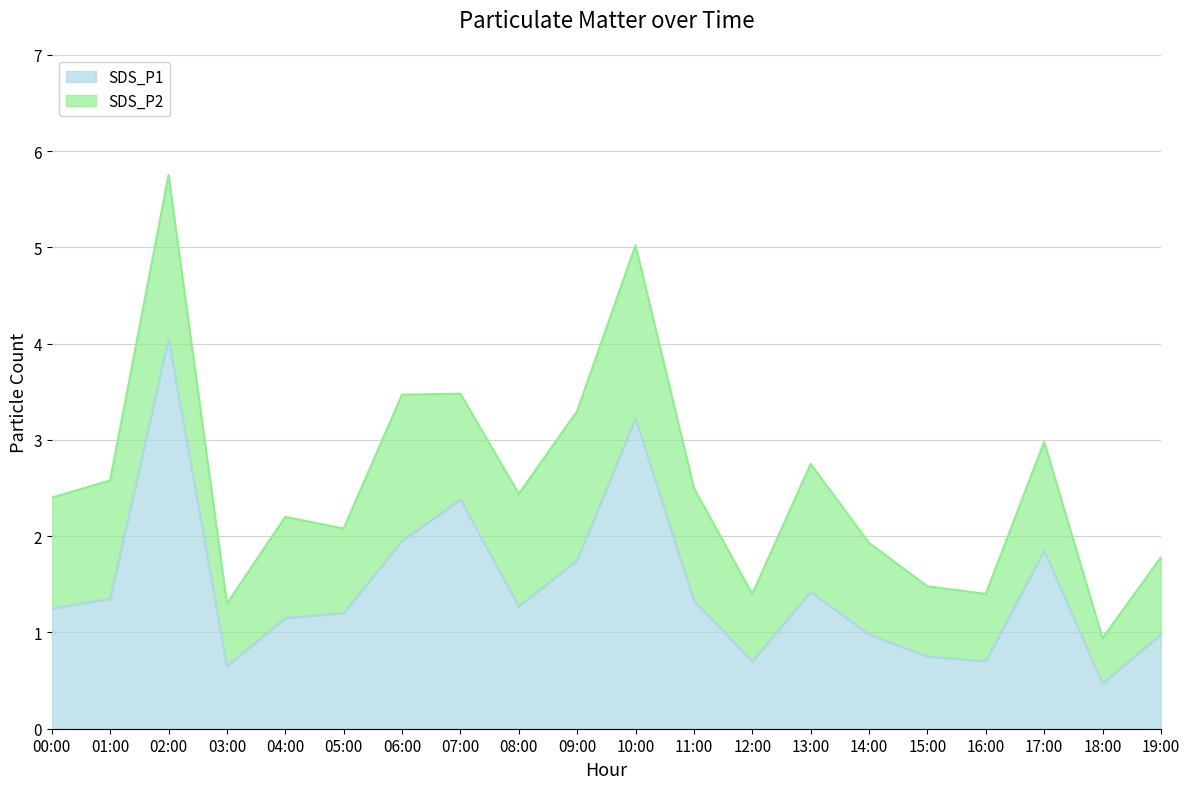

True or false: there are more than 0 points higher than both neighbors.

True